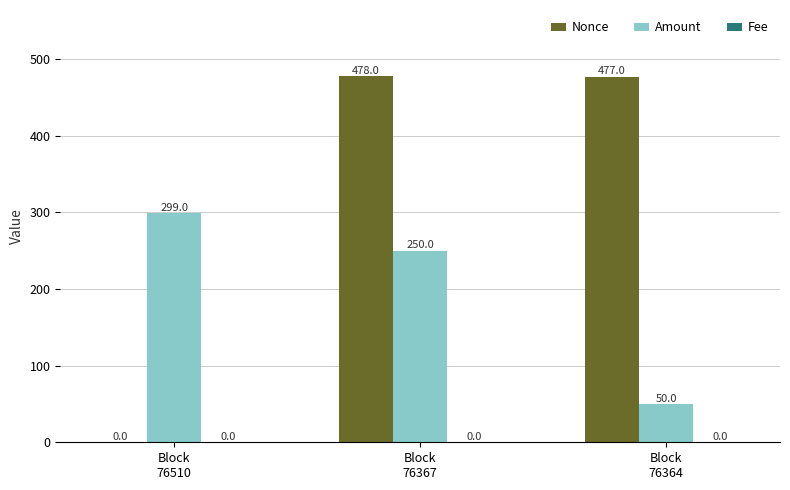

Which series has the largest total across all categories?

Nonce